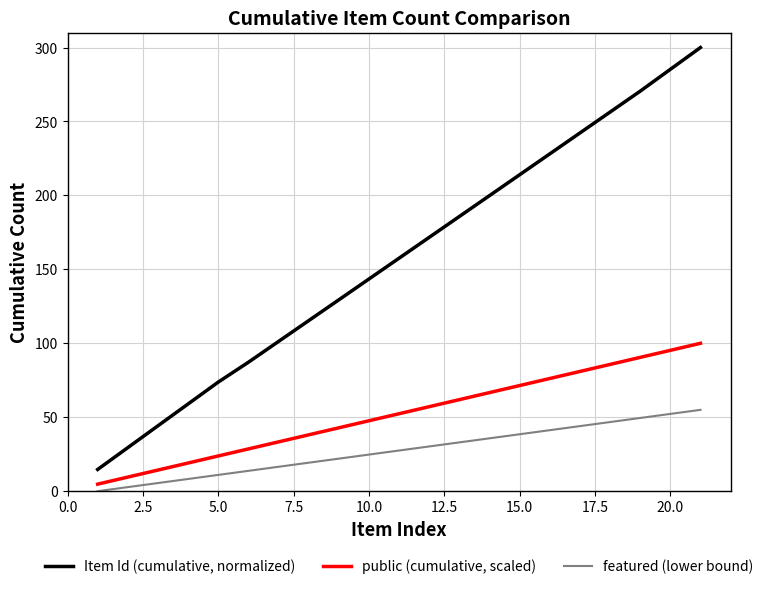

What is the maximum value shown in the chart?

300.0